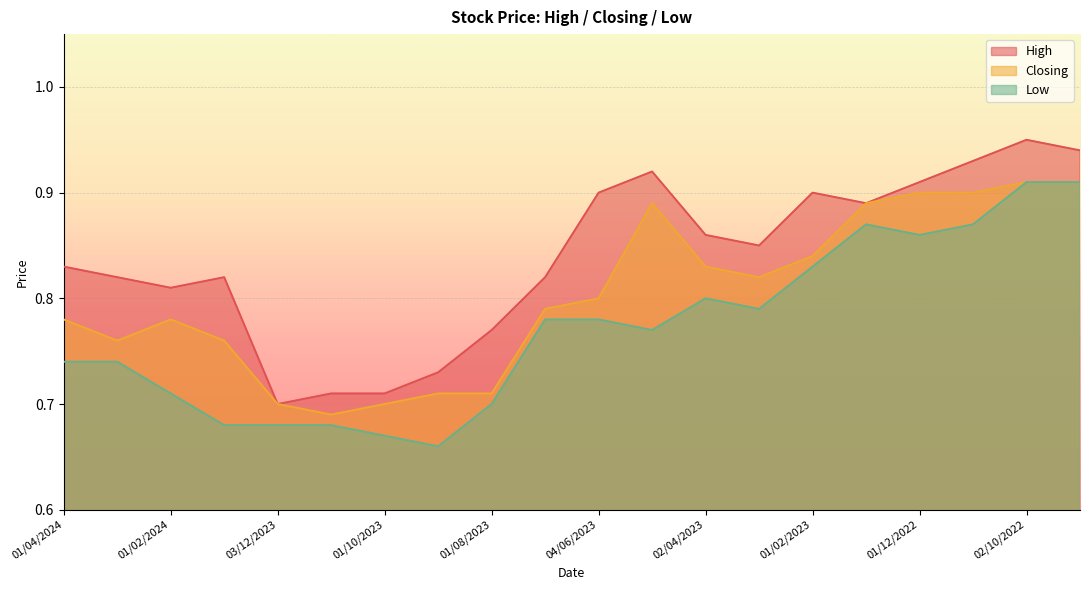

Count the number of categories in the chart.

20